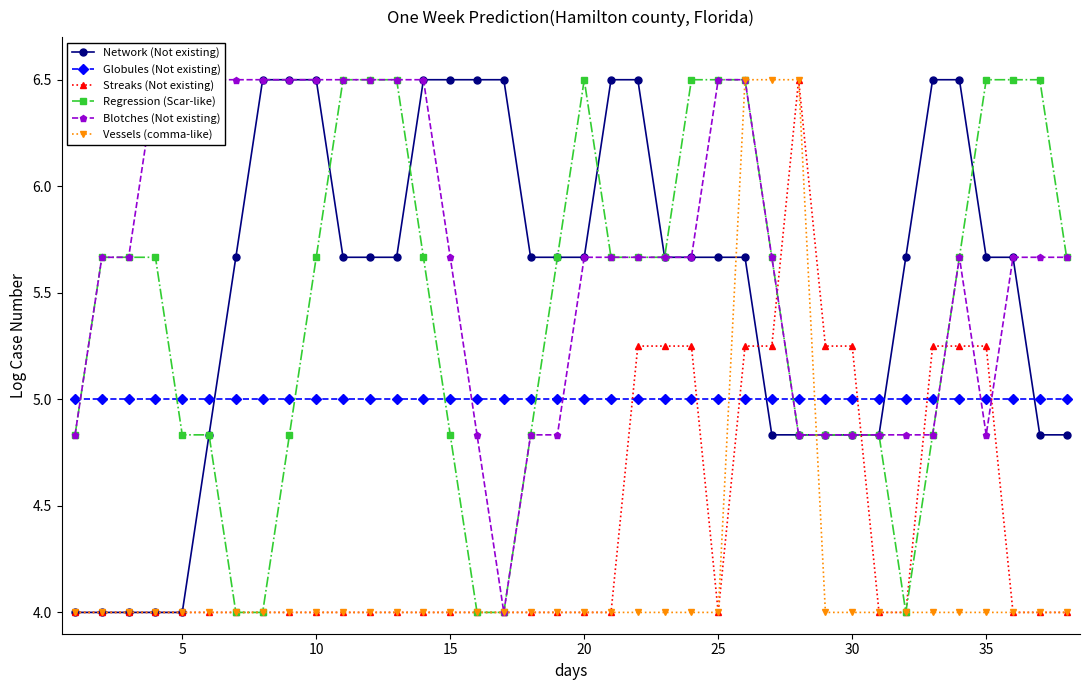

Is this an area chart (filled region under the line)?

No